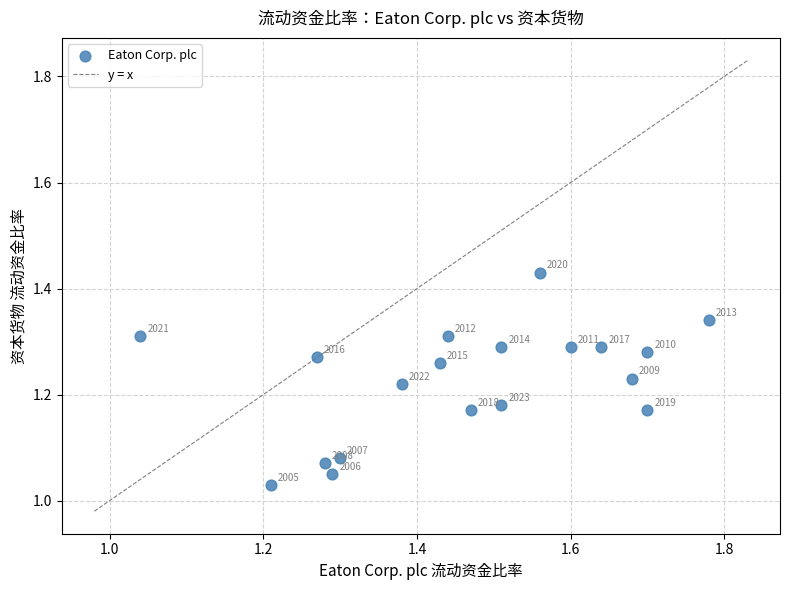

What is the range of X values (max minus min)?

0.7